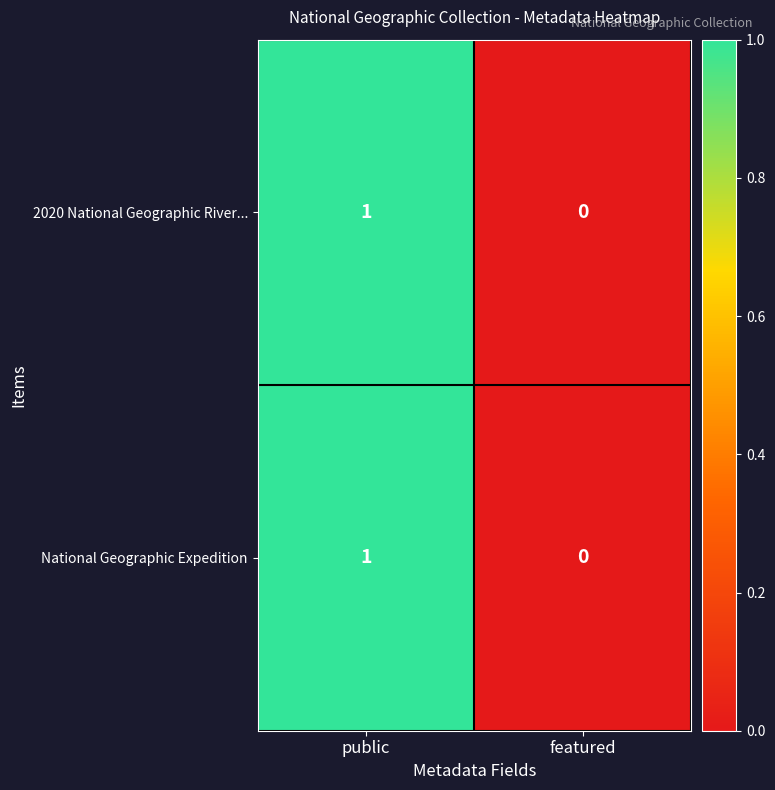

The National Geographic Expedition series shows 1 at public. True or false?

True